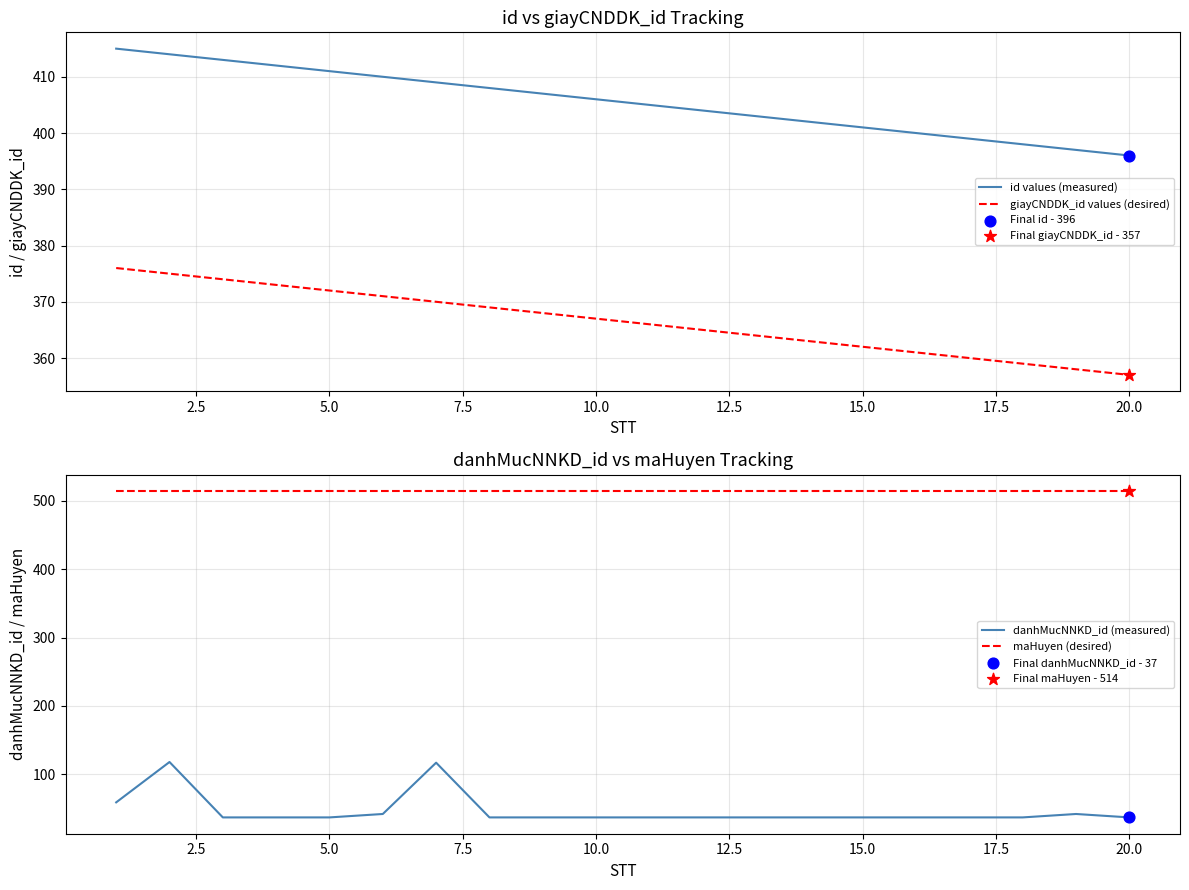

Which series has the largest Y range (max minus min)?

danhMucNNKD_id (measured)